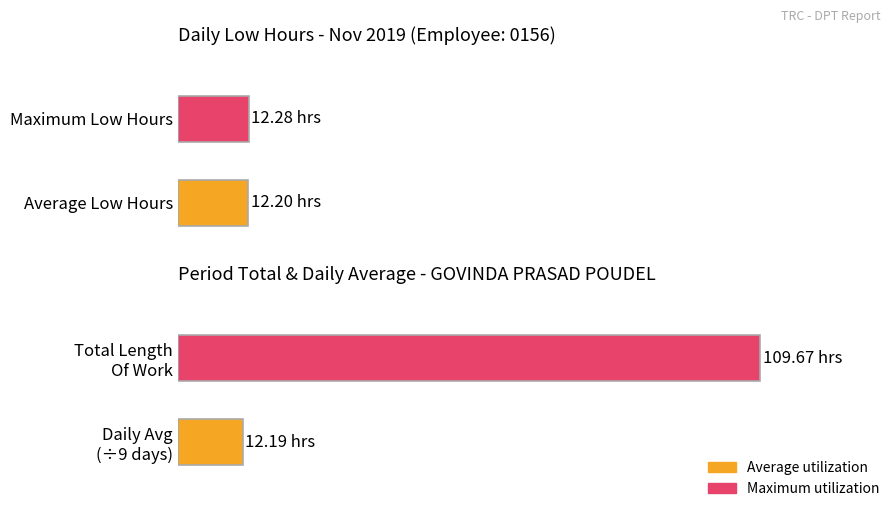

Is it true that Low (Hours) equals 19.7 at 1-Fri?

False